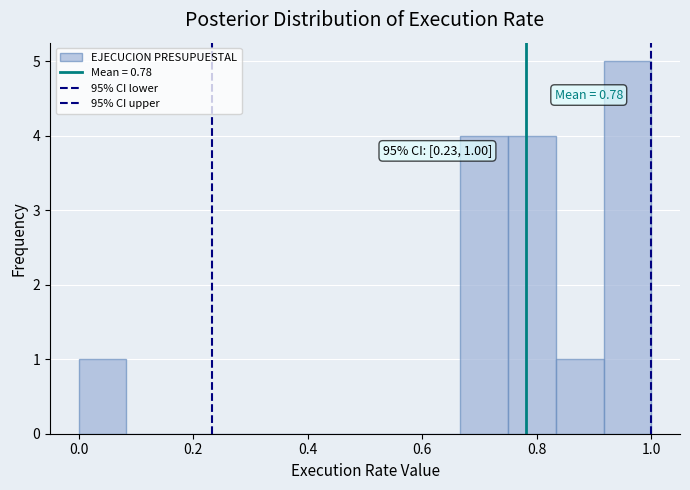

Over which range of the x-axis is the bar tallest?

0.92 to 1.00